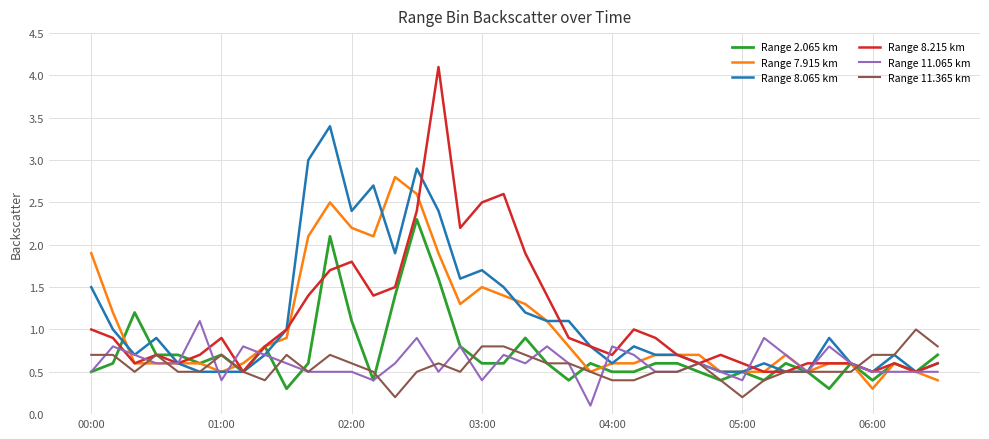

What is the greatest value displayed?

4.1